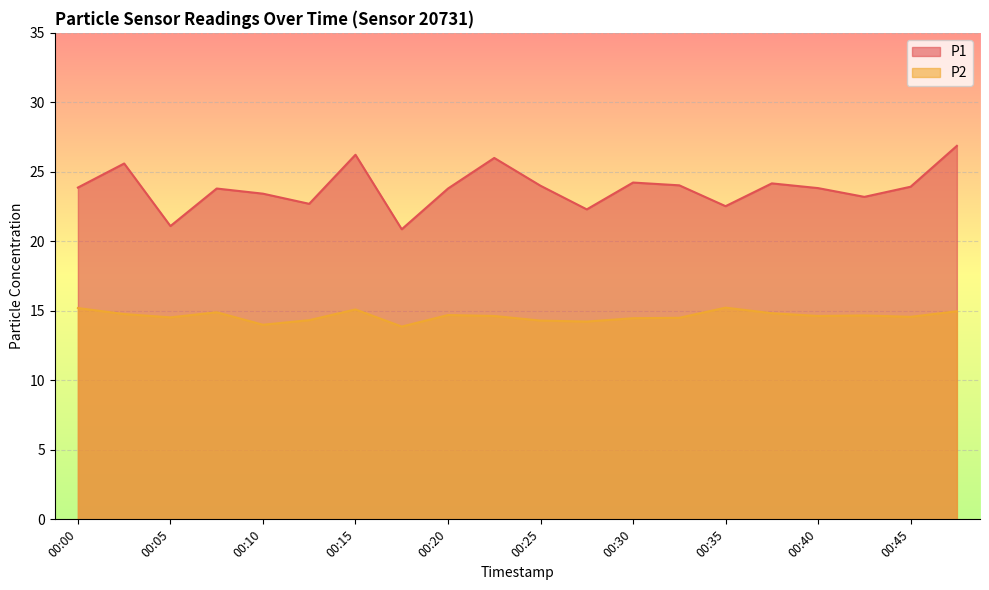

Which series changed the most between 00:02 and 00:42?

P1